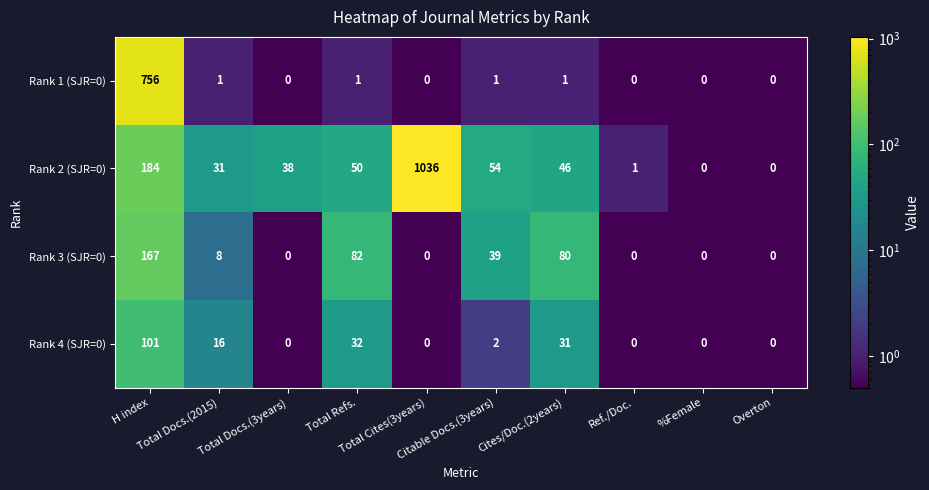

Which series has the largest range (max minus min)?

Rank 2 (SJR=0)